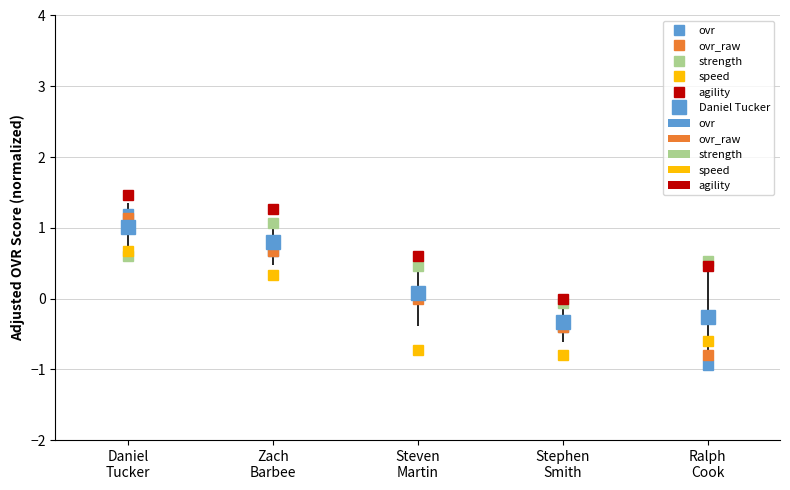

How many groups of bars are there?

5